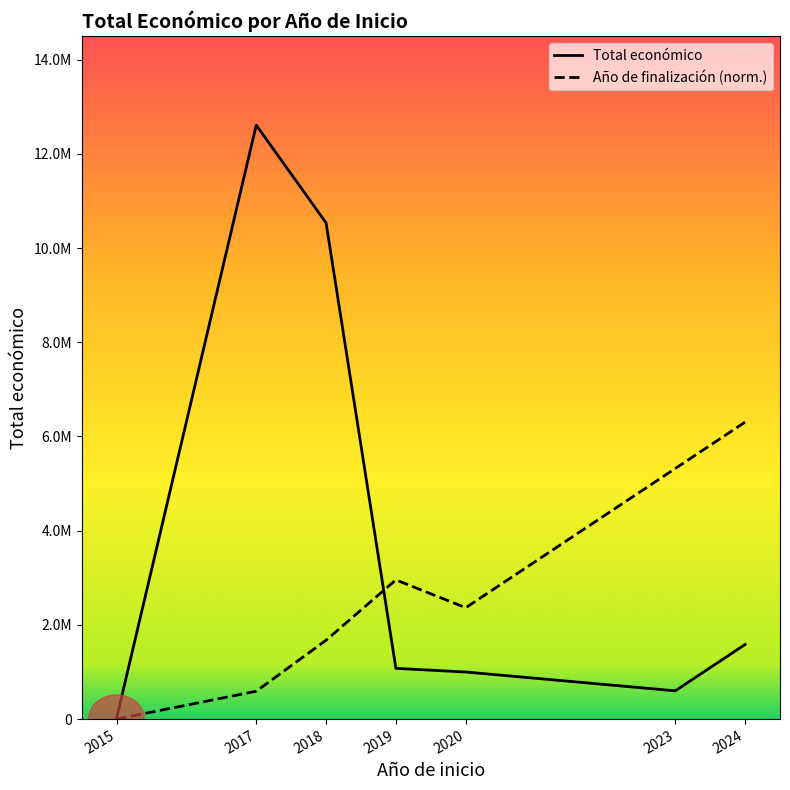

Reading left to right, list all the values displayed in this chart.

Total económico: 2015=15750.0	2017=12608542.0	2018=10533833.0	2019=1077174.0	2020=999425.0	2023=599883.0	2024=1583388.0
Año de finalización (norm.): 2015=0.0	2017=591025.4	2018=1674572.0	2019=2955127.0	2020=2364101.6	2023=5319228.7	2024=6304271.0